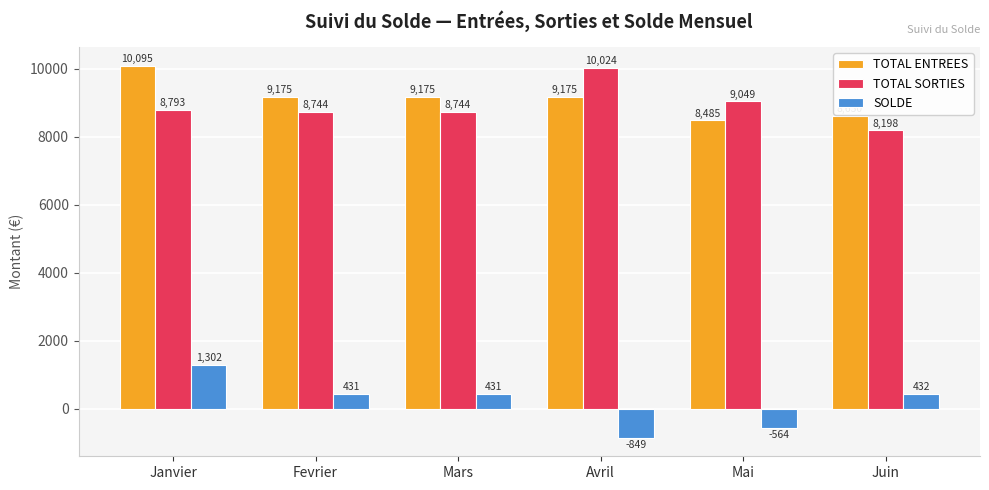

What is the difference between the maximum and minimum values in the TOTAL SORTIES series?

1826.6